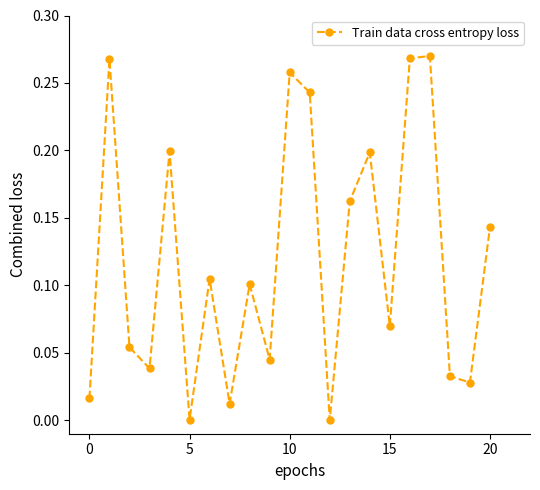

What is the sum of all values?

2.5